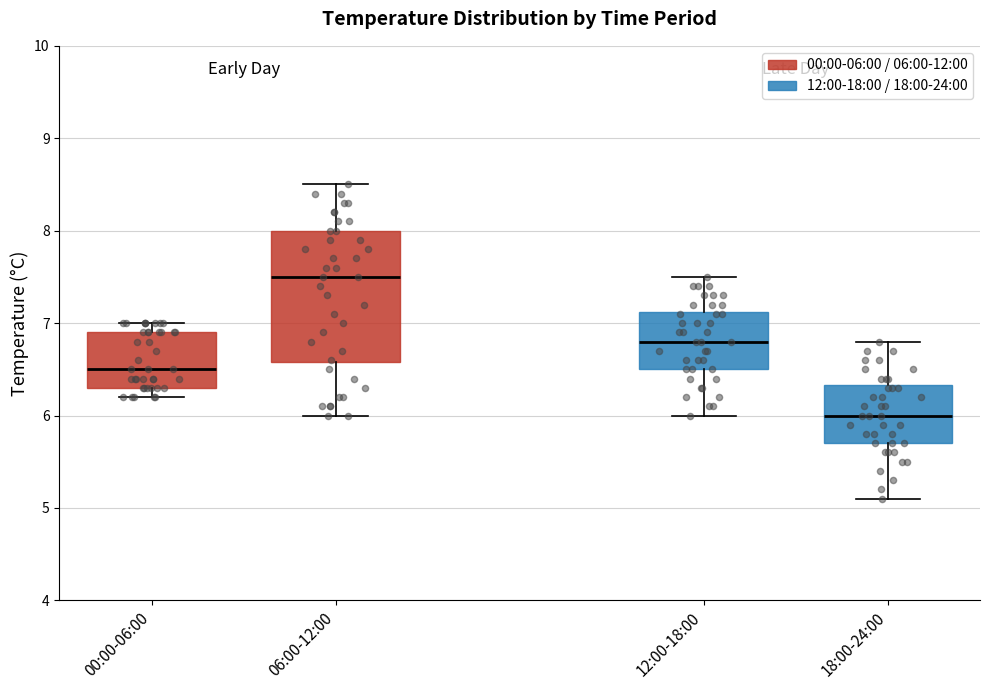

Reading left to right, transcribe this box plot: for each box, give where its median line is, the range the box spans, and where its two whiskers end, as read against the y-axis. The values are not printed on the chart, so give them approximately, as read against the axis.

00:00-06:00: median 6.5, box 6.3 to 6.9, whiskers 6.2 to 7.0
06:00-12:00: median 7.5, box 6.6 to 8.0, whiskers 6.0 to 8.5
12:00-18:00: median 6.8, box 6.5 to 7.1, whiskers 6.0 to 7.5
18:00-24:00: median 6.0, box 5.7 to 6.3, whiskers 5.1 to 6.8